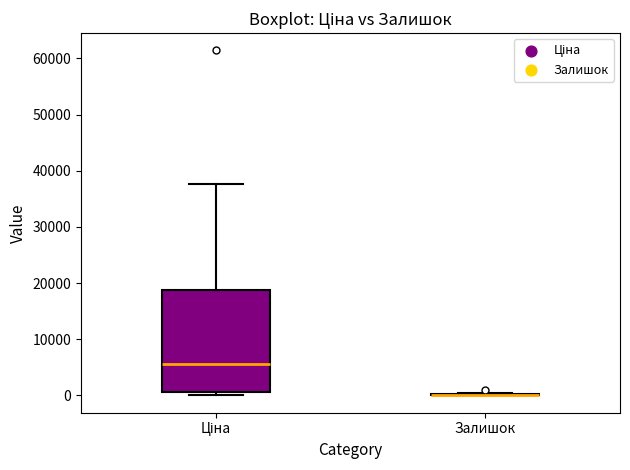

Reading left to right, read every box against the y-axis: the position of its median line, the range the box covers, and the ends of its whiskers. The values are not printed on the chart, so give them approximately, as read against the axis.

Ціна: median 6000, box 1000 to 19000, whiskers 0 to 38000
Залишок: box collapsed to a line at 0, whiskers 0 to 0